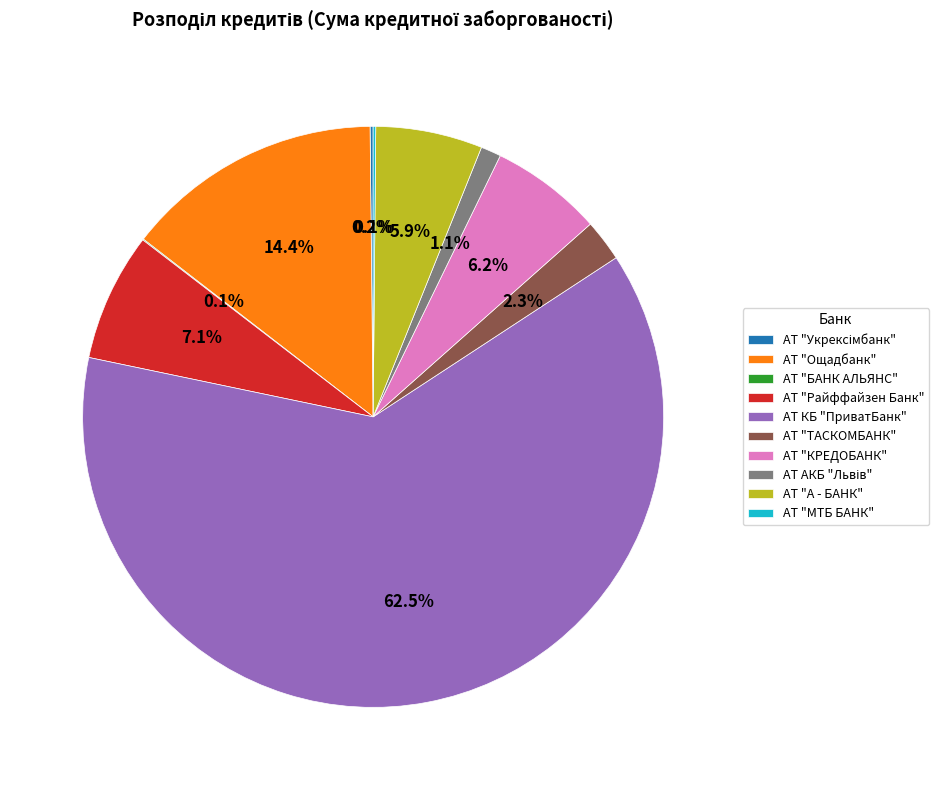

Which category has the biggest portion of the pie?

АТ КБ "ПриватБанк"